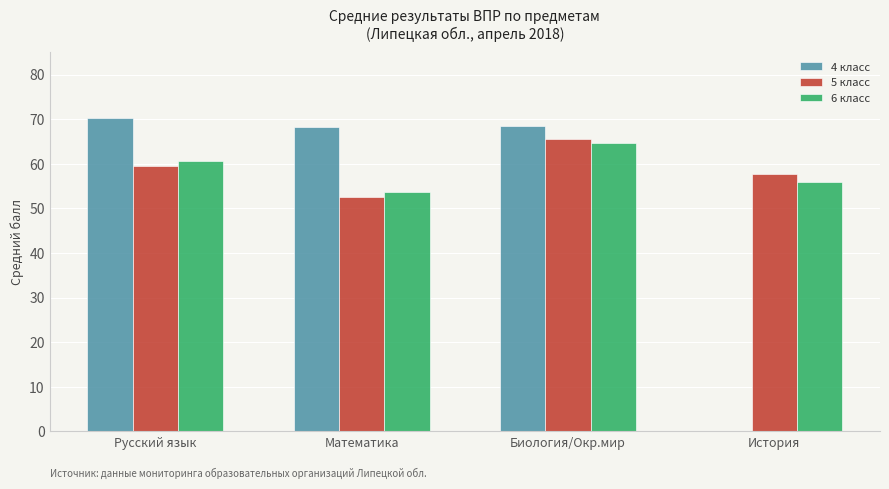

Between Русский язык and Математика, which series saw the biggest shift?

6 класс